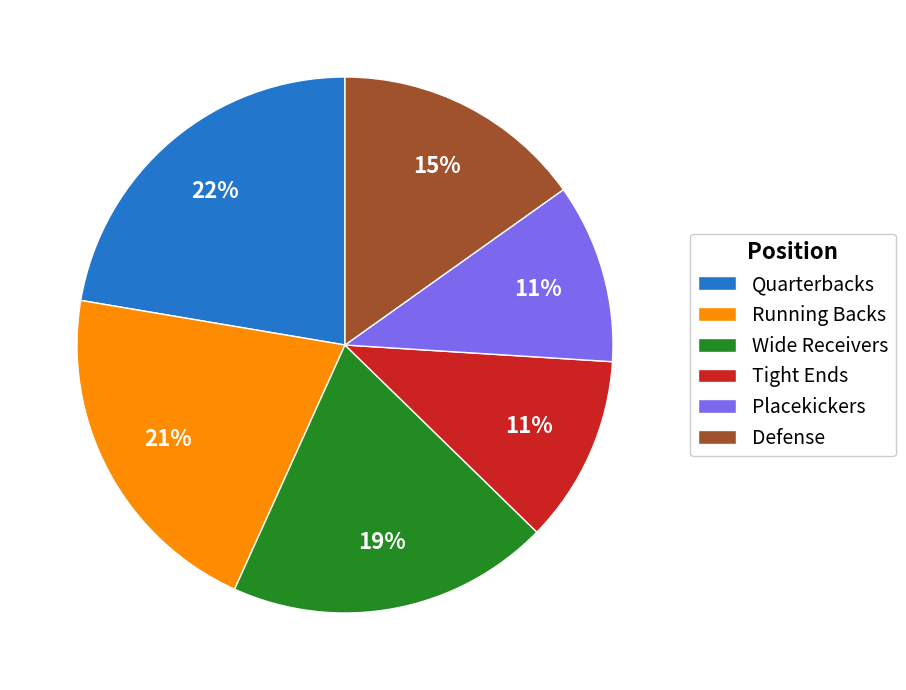

To the nearest percent, what is the average slice percentage?

17%